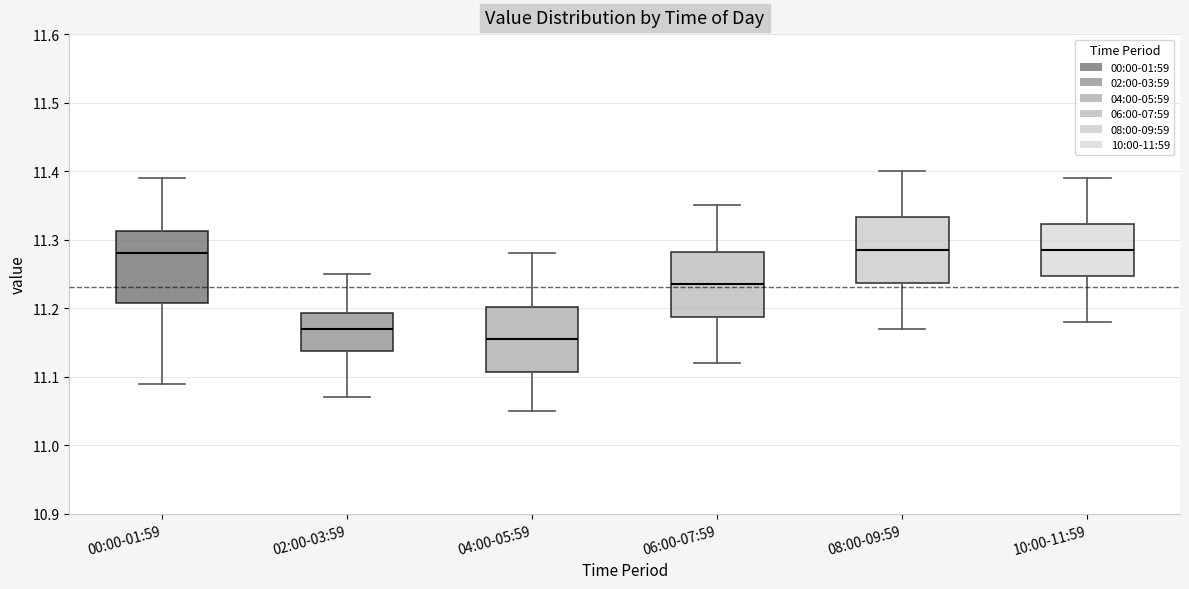

Reading left to right, read every box against the y-axis: the position of its median line, the range the box covers, and the ends of its whiskers. The values are not printed on the chart, so give them approximately, as read against the axis.

00:00-01:59: median 11.28, box 11.21 to 11.31, whiskers 11.09 to 11.39
02:00-03:59: median 11.17, box 11.14 to 11.19, whiskers 11.07 to 11.25
04:00-05:59: median 11.16, box 11.11 to 11.20, whiskers 11.05 to 11.28
06:00-07:59: median 11.24, box 11.19 to 11.28, whiskers 11.12 to 11.35
08:00-09:59: median 11.29, box 11.24 to 11.33, whiskers 11.17 to 11.40
10:00-11:59: median 11.29, box 11.25 to 11.32, whiskers 11.18 to 11.39